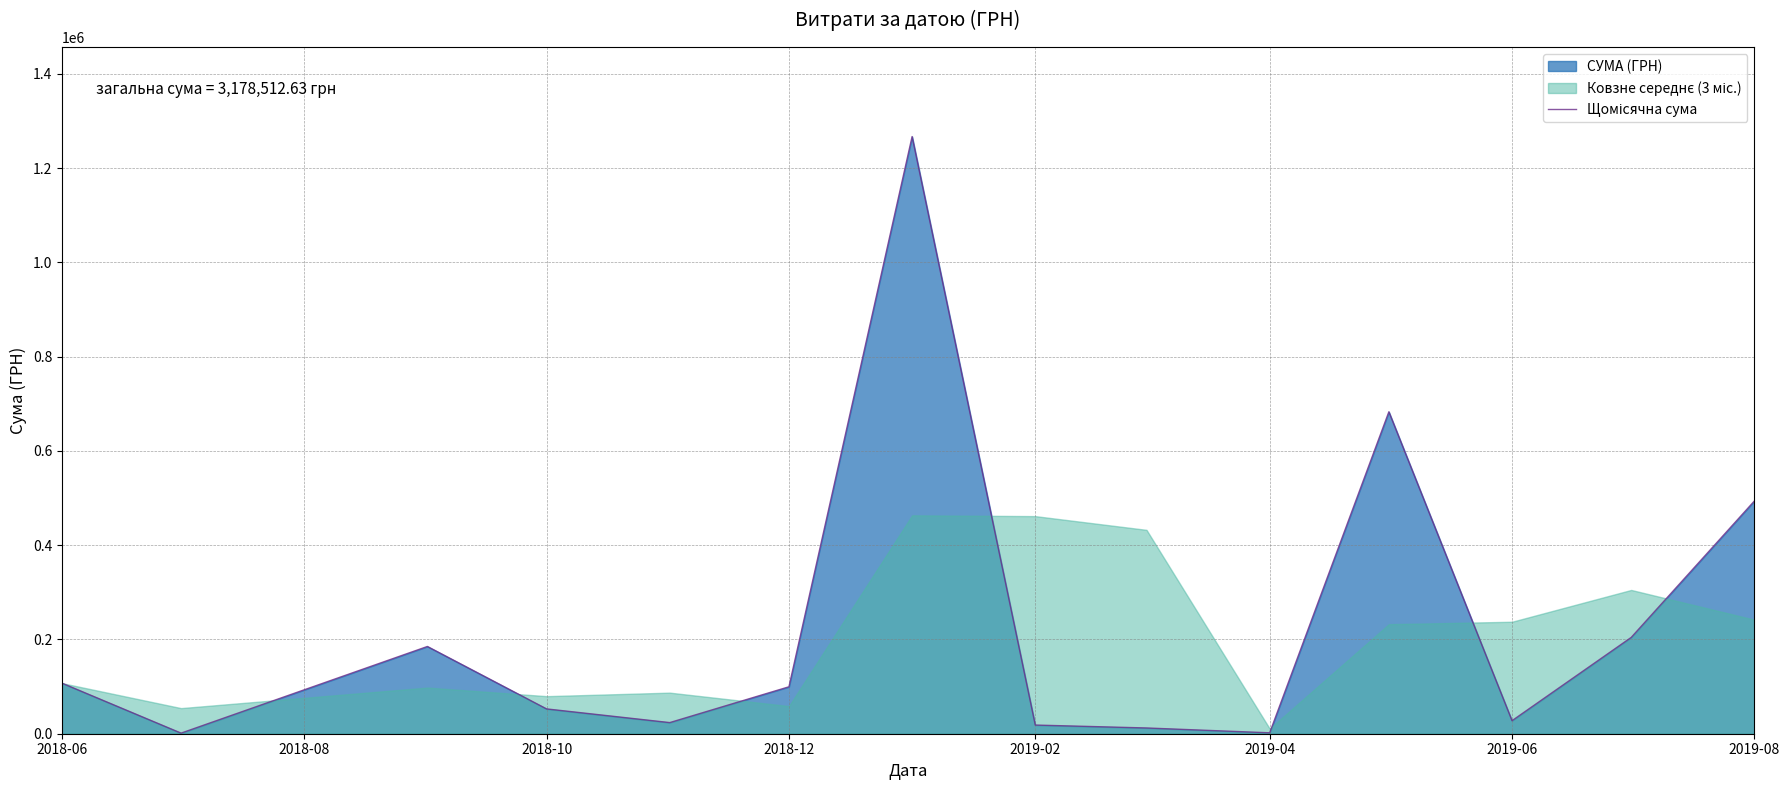

What is the difference between the maximum and minimum values?

1265851.0